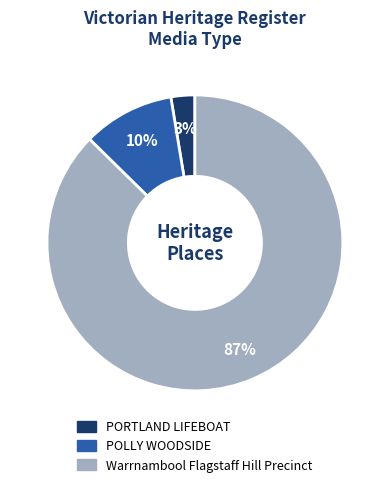

Which category has the biggest portion of the pie?

Warrnambool Flagstaff Hill Precinct